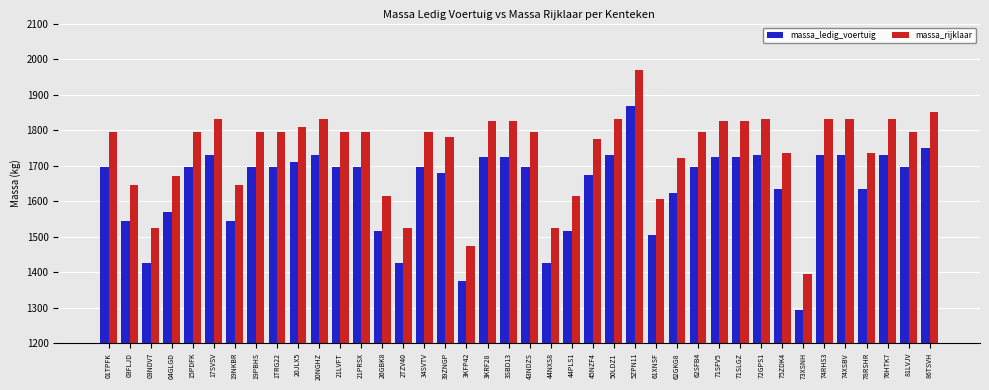

Reading right to left, list all the values displayed in this chart.

massa_ledig_voertuig: 86TSVH=1751	81LVJV=1695	76HTK7=1730	78RSHR=1635	74XSBV=1730	74RHS3=1730	73XSNH=1295	75ZDK4=1635	72GPS1=1730	71SLGZ=1725	71SFV5=1725	62SFB4=1695	62GKG8=1622	61XNSF=1505	5ZPN11=1868	50LDZ1=1730	45NZF4=1675	44PLS1=1515	44NXS8=1425	43NDZS=1695	3SBD13=1725	3KRF28=1725	3KFP42=1375	39ZNGP=1680	34SVTV=1695	2TZV40=1425	26GBK8=1515	21PRSX=1695	21LVFT=1695	20NGHZ=1730	20JLX5=1710	1TRG22=1695	19PBHS=1695	19NKBR=1545	17SVSV=1730	15PDFK=1695	04GLGD=1570	03NDV7=1425	03FLJD=1545	01TPFK=1695
massa_rijklaar: 86TSVH=1851	81LVJV=1795	76HTK7=1830	78RSHR=1735	74XSBV=1830	74RHS3=1830	73XSNH=1395	75ZDK4=1735	72GPS1=1830	71SLGZ=1825	71SFV5=1825	62SFB4=1795	62GKG8=1722	61XNSF=1605	5ZPN11=1968	50LDZ1=1830	45NZF4=1775	44PLS1=1615	44NXS8=1525	43NDZS=1795	3SBD13=1825	3KRF28=1825	3KFP42=1475	39ZNGP=1780	34SVTV=1795	2TZV40=1525	26GBK8=1615	21PRSX=1795	21LVFT=1795	20NGHZ=1830	20JLX5=1810	1TRG22=1795	19PBHS=1795	19NKBR=1645	17SVSV=1830	15PDFK=1795	04GLGD=1670	03NDV7=1525	03FLJD=1645	01TPFK=1795